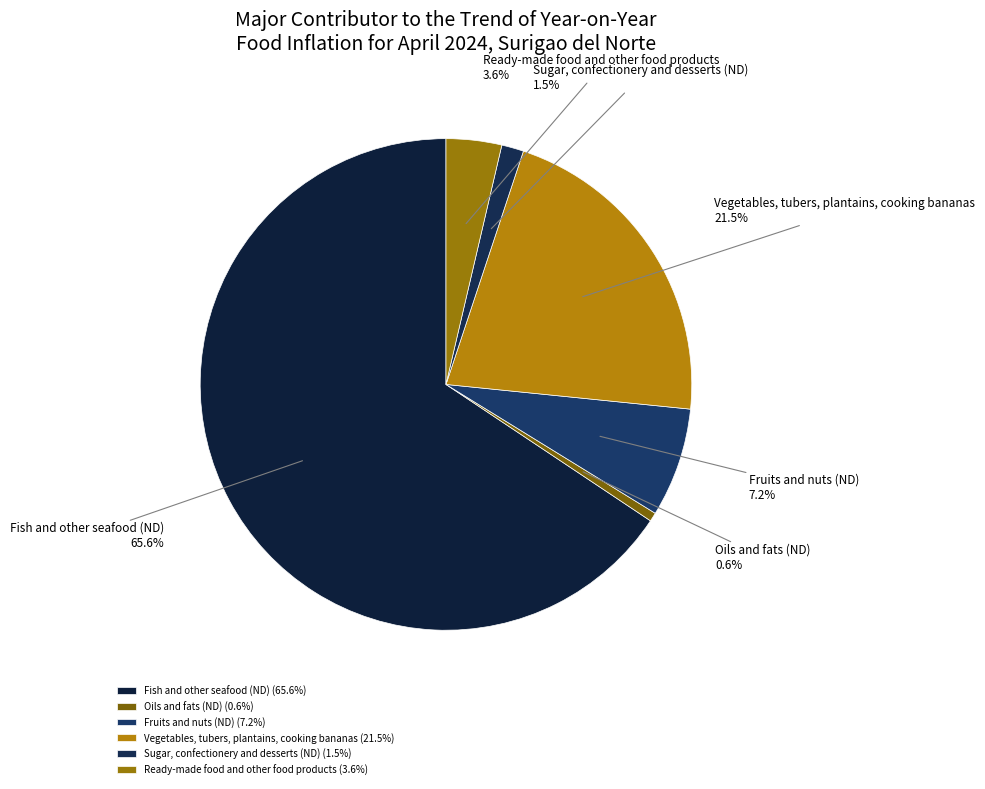

Is Fish and other seafood (ND) the majority of the pie?

Yes